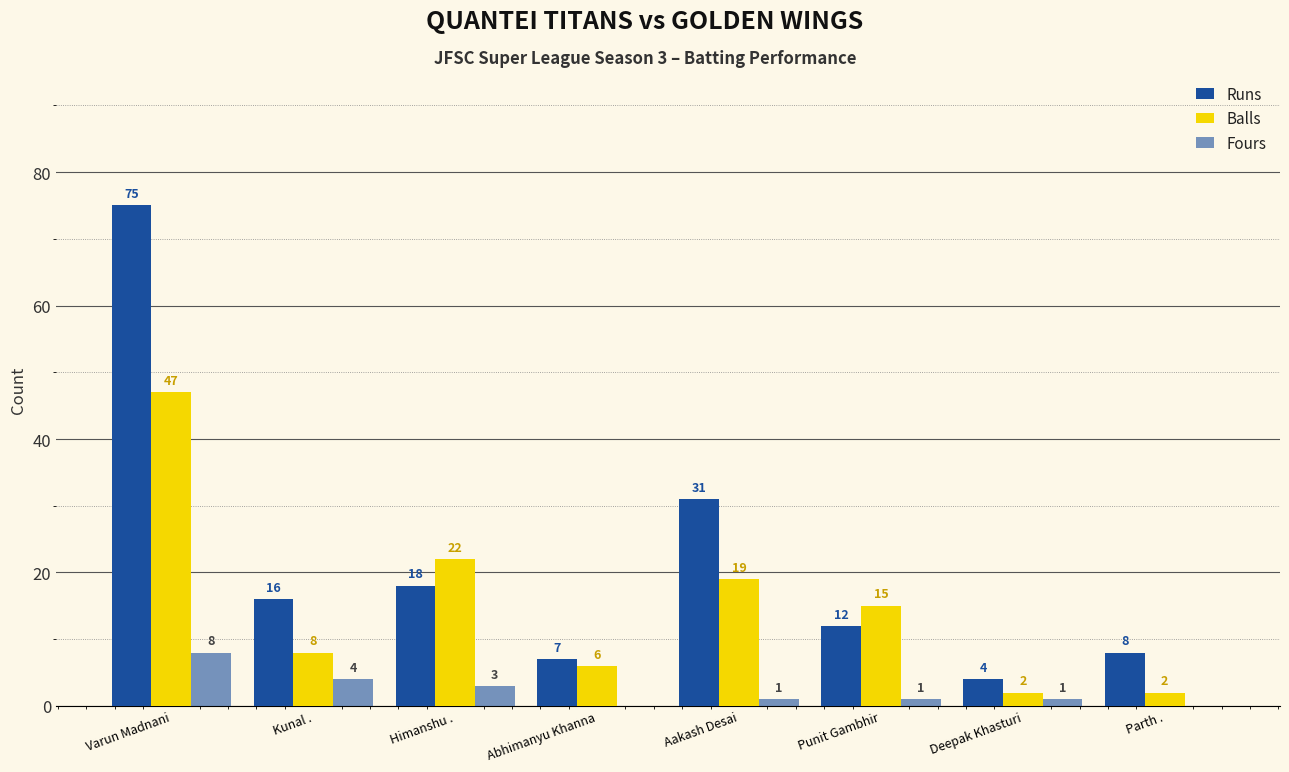

Reading left to right, extract all data points from this chart.

Runs: Varun Madnani=75	Kunal .=16	Himanshu .=18	Abhimanyu Khanna=7	Aakash Desai=31	Punit Gambhir=12	Deepak Khasturi=4	Parth .=8
Balls: Varun Madnani=47	Kunal .=8	Himanshu .=22	Abhimanyu Khanna=6	Aakash Desai=19	Punit Gambhir=15	Deepak Khasturi=2	Parth .=2
Fours: Varun Madnani=8	Kunal .=4	Himanshu .=3	Abhimanyu Khanna=0	Aakash Desai=1	Punit Gambhir=1	Deepak Khasturi=1	Parth .=0